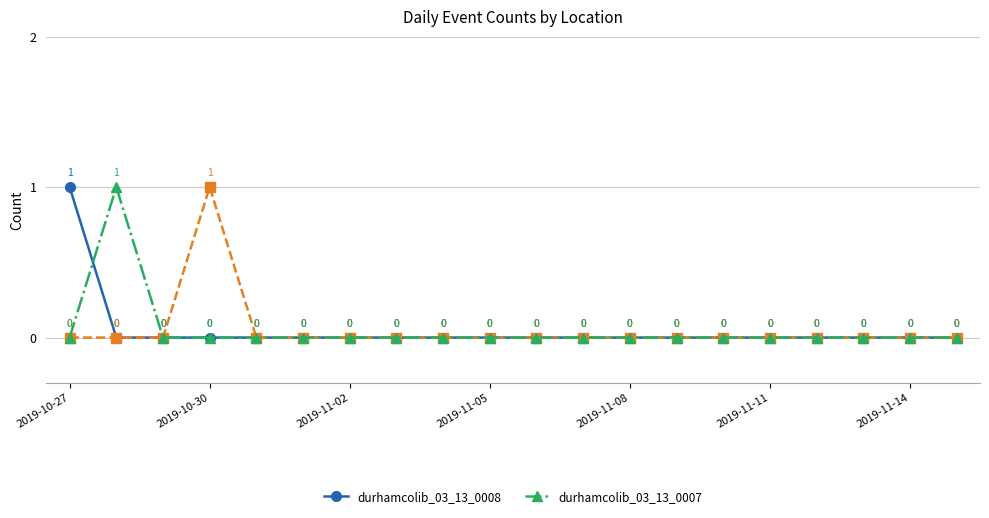

Reading right to left, transcribe all the data shown in this chart.

durhamcolib_03_13_0008: 0	0	0	0	0	0	0	0	0	0	0	0	0	0	0	0	0	0	0	1
durhamcolib_03_13_0007: 0	0	0	0	0	0	0	0	0	0	0	0	0	0	0	0	0	0	1	0